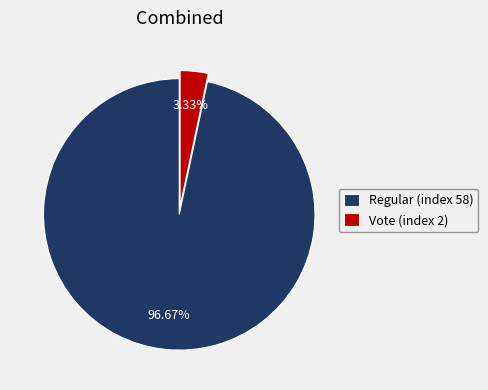

Which slice is the smallest?

Vote (index 2)